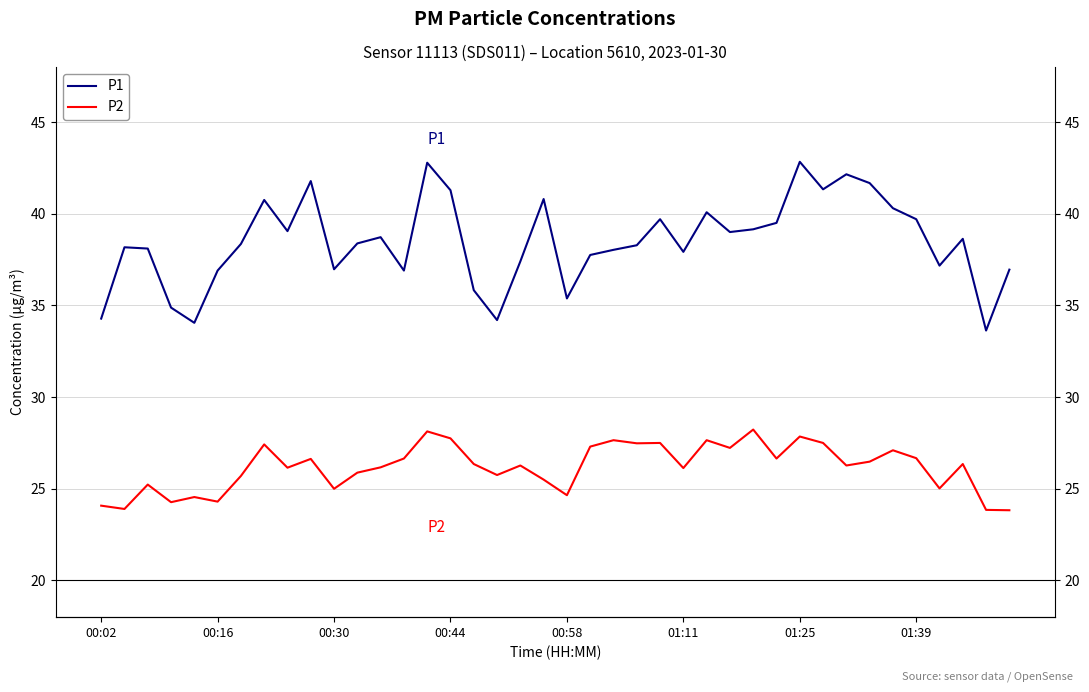

What is the minimum value for P1?

33.6